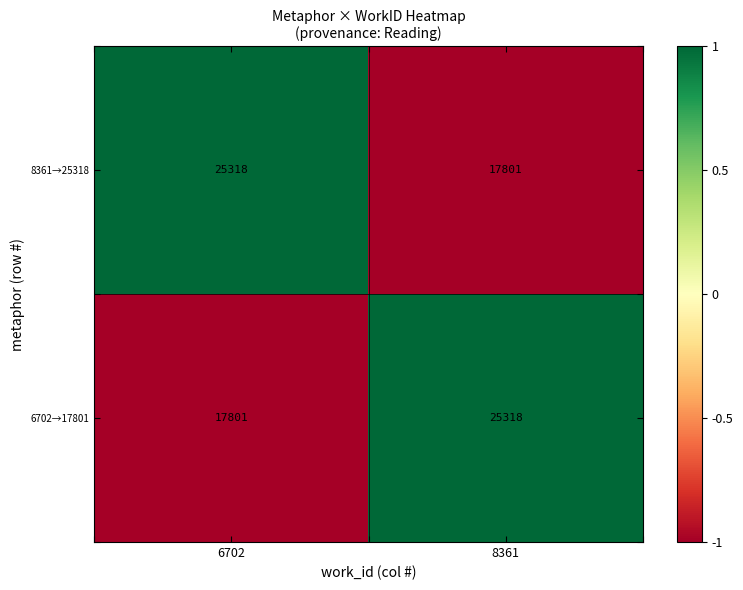

Reading left to right, list all the values displayed in this chart.

8361→25318: 25318	17801
6702→17801: 17801	25318